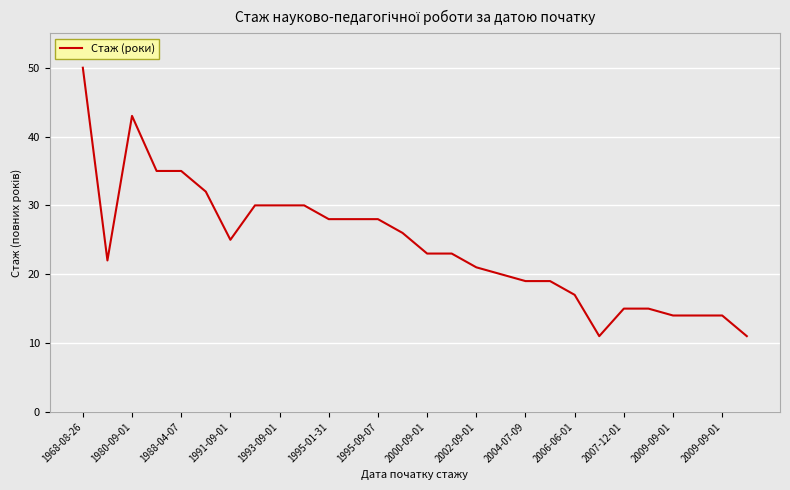

What is the maximum value shown in the chart?

50